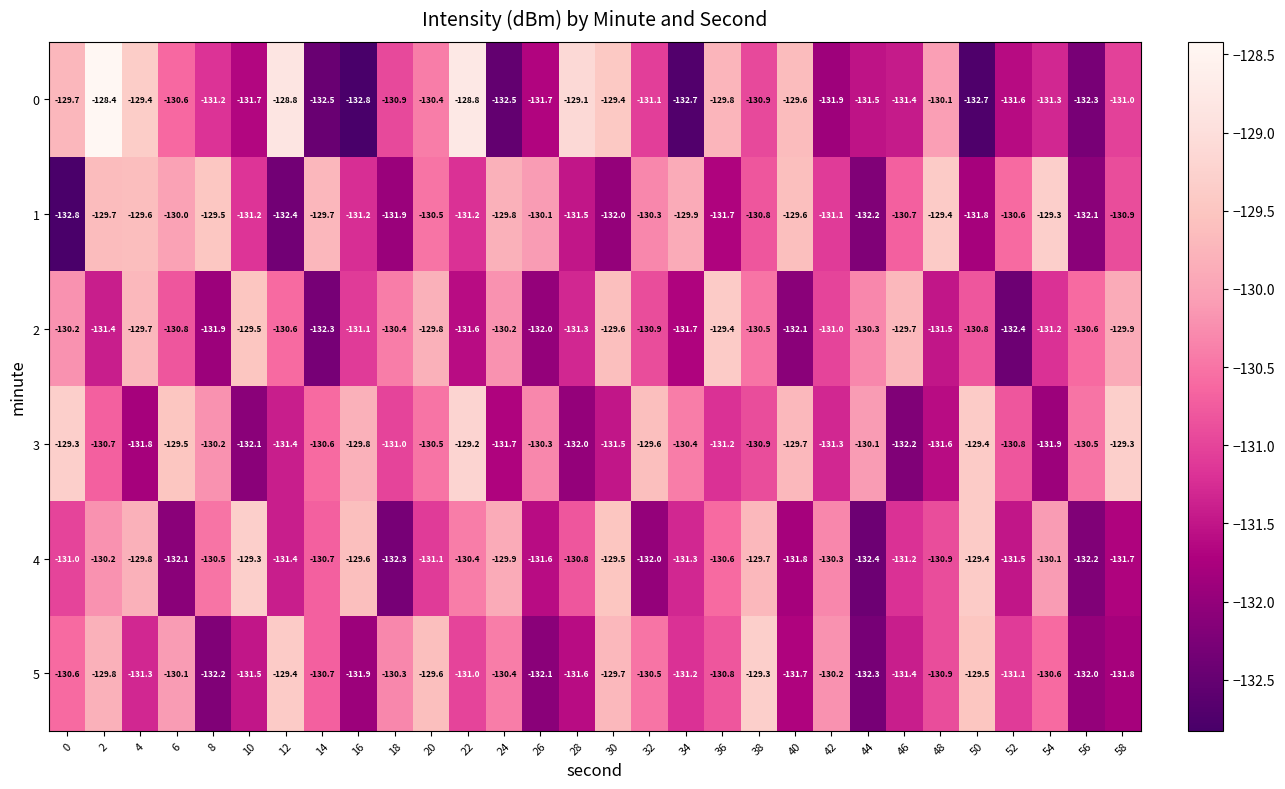

Which series has the widest spread of values?

0